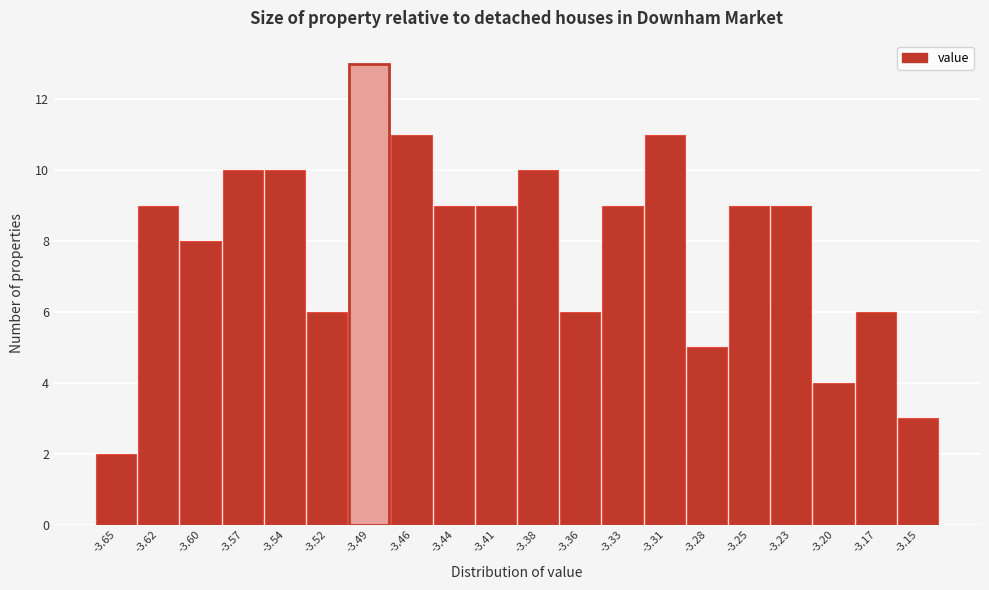

Reading left to right, transcribe all the data shown in this chart.

-3.65=2	-3.62=9	-3.60=8	-3.57=10	-3.54=10	-3.52=6	-3.49=13	-3.46=11	-3.44=9	-3.41=9	-3.38=10	-3.36=6	-3.33=9	-3.31=11	-3.28=5	-3.25=9	-3.23=9	-3.20=4	-3.17=6	-3.15=3